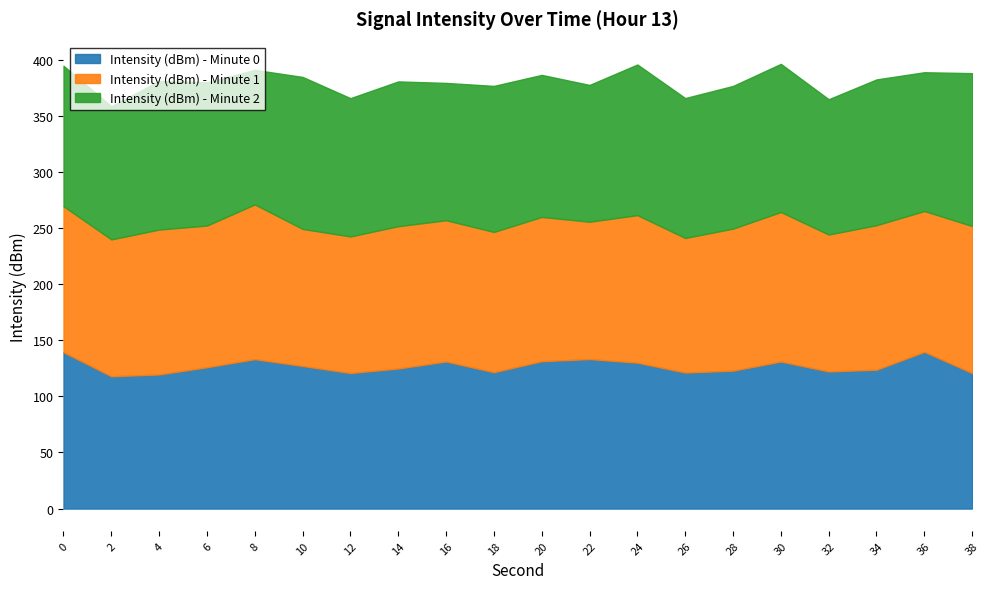

The value of Intensity (dBm) - Minute 0 at 0 is 199.1. True or false?

False